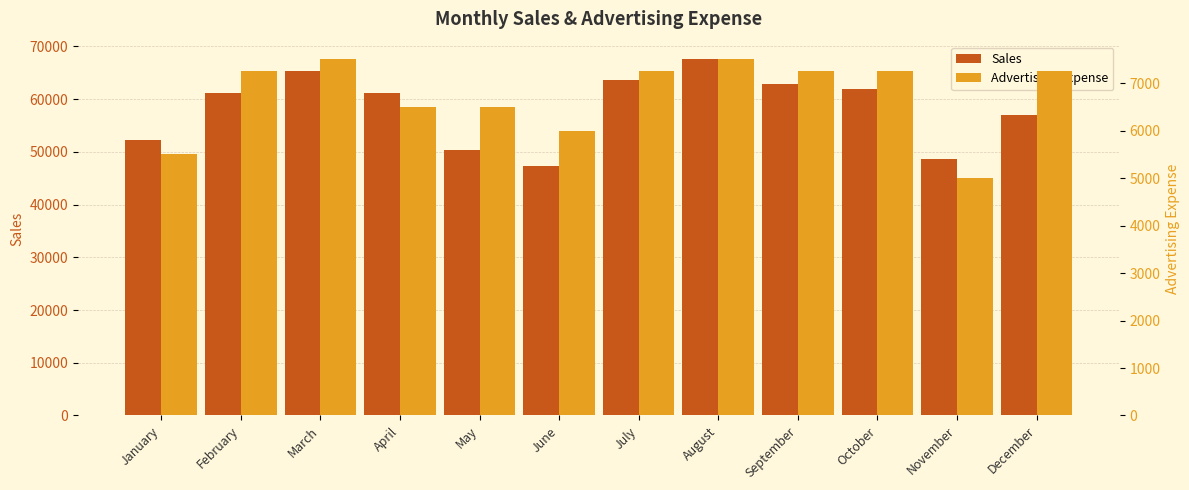

What is the average value of the Sales series?

58279